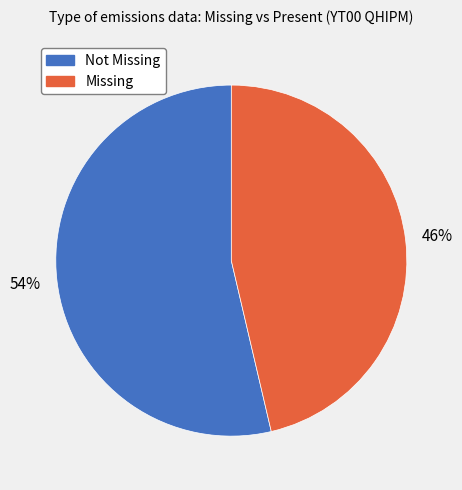

To the nearest percent, what is the average slice percentage?

50%